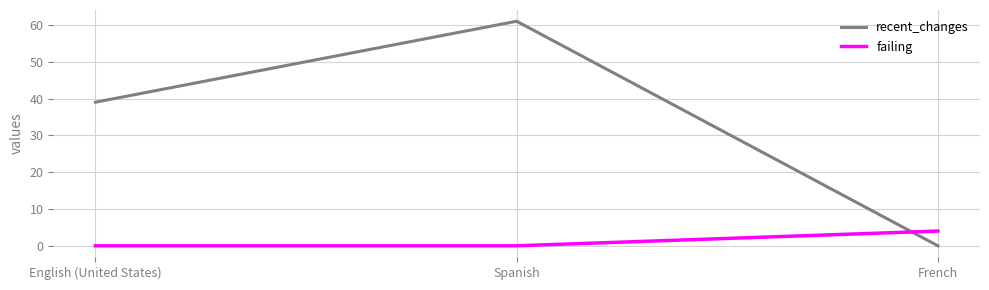

Count the failing values in the range 0 to 4.

3